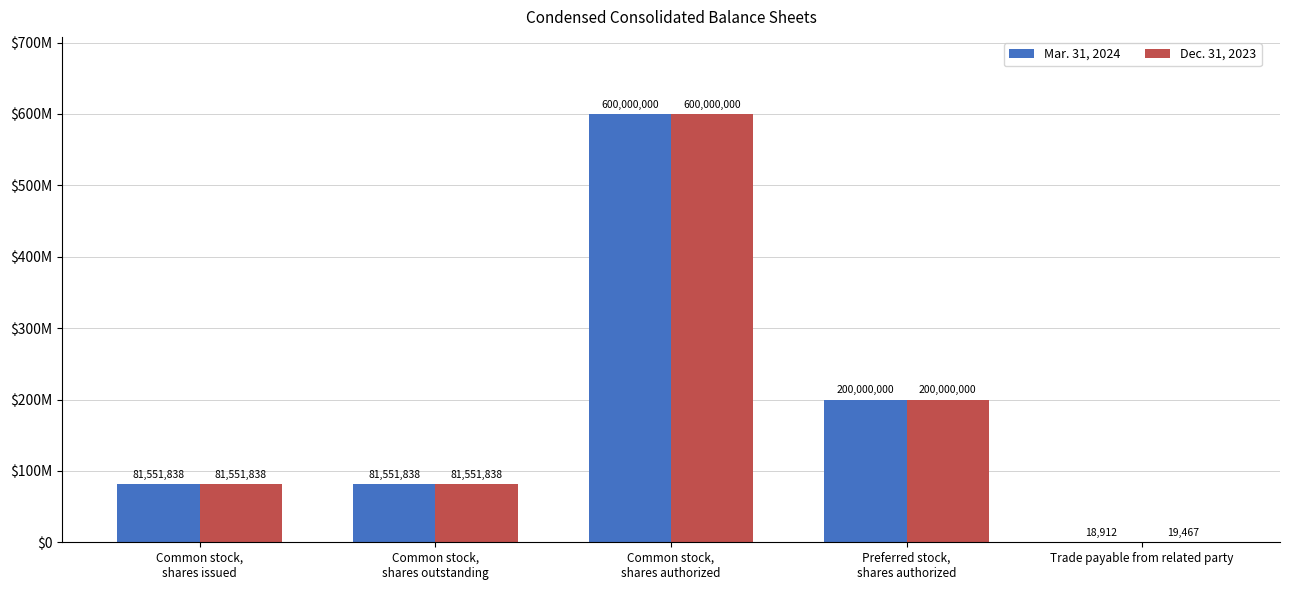

What are all the series names shown in the legend?

Mar. 31, 2024, Dec. 31, 2023